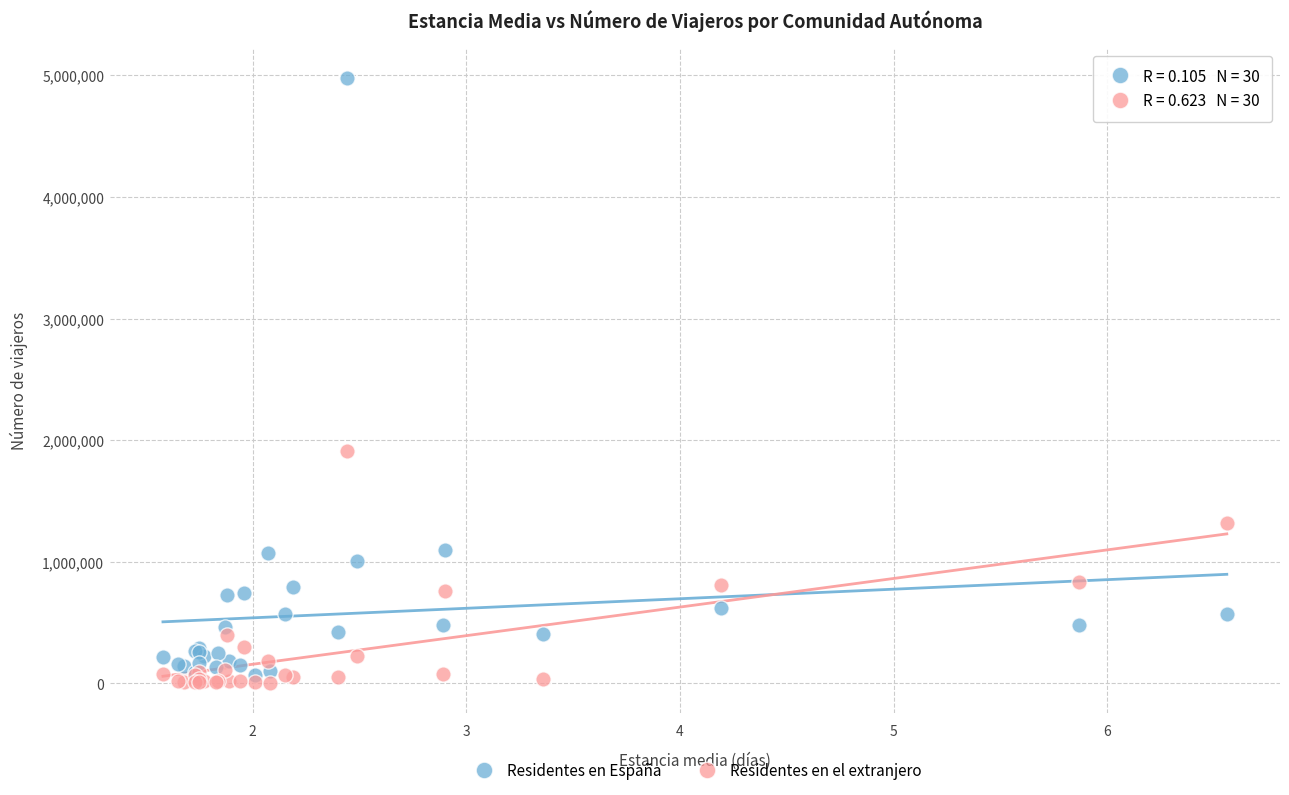

In the Residentes en España series, what Y value is closest to 2524043?

1094094.1